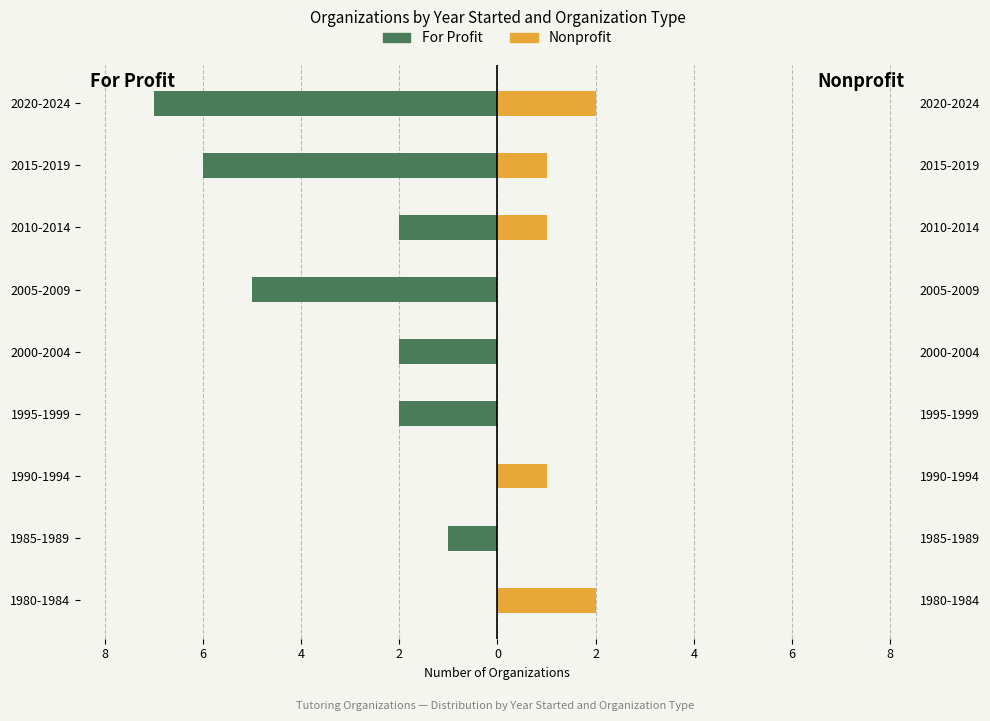

How many groups of bars are there?

9